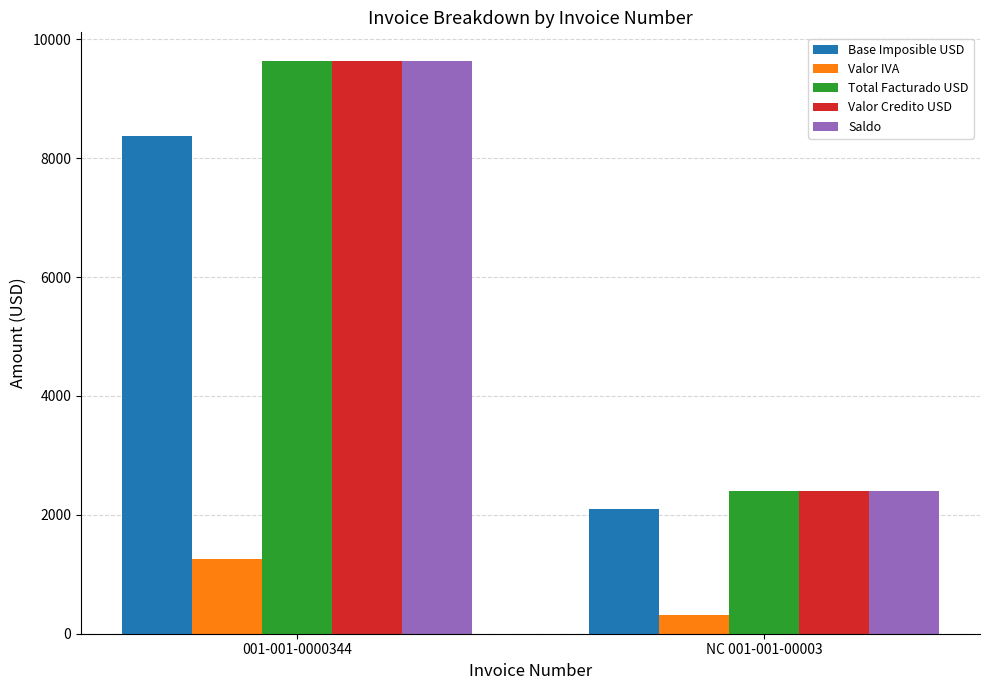

Which label corresponds to the smallest value in the chart?

NC 001-001-00003